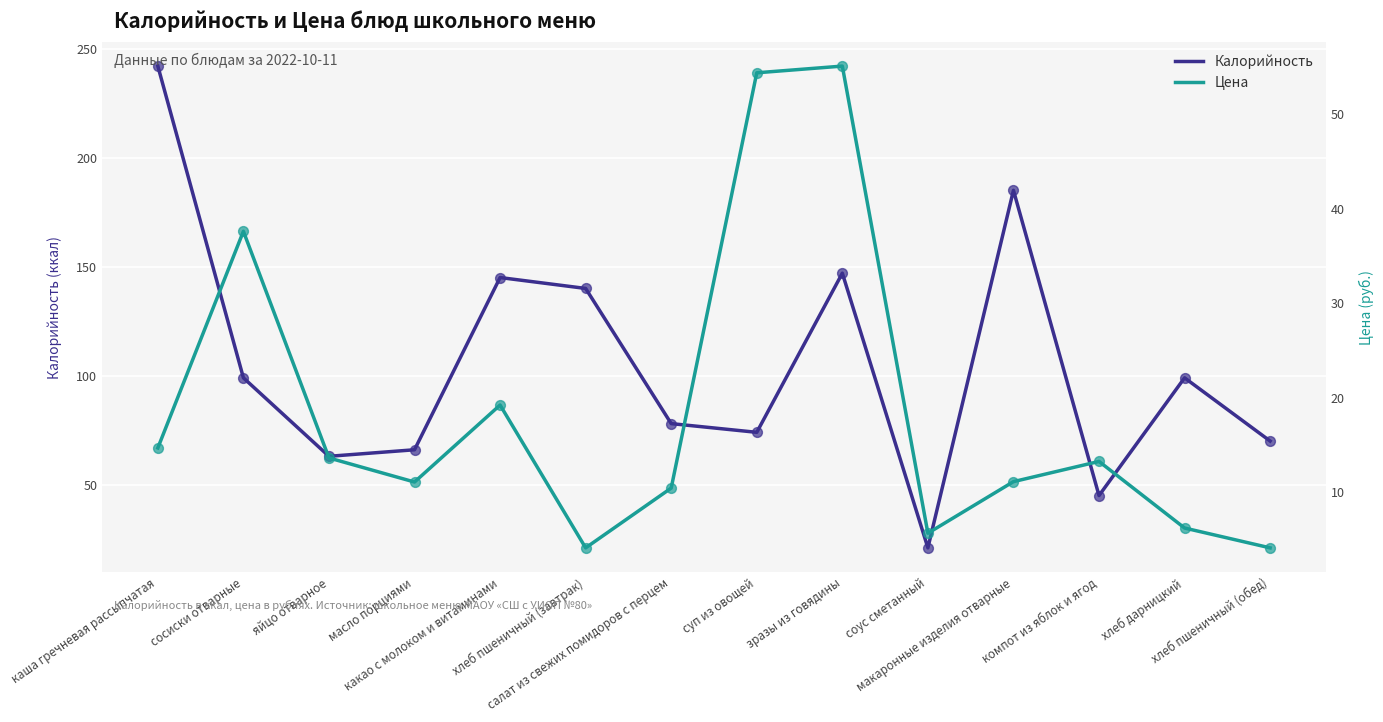

Which series reaches the maximum Y coordinate?

Калорийность